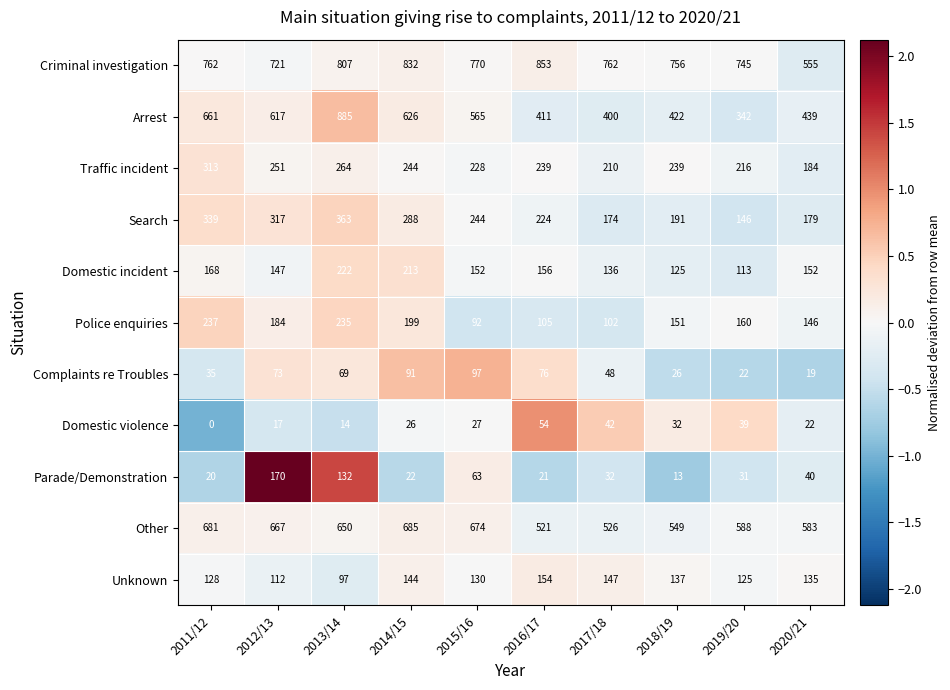

Which series has the largest total across all categories?

Criminal investigation